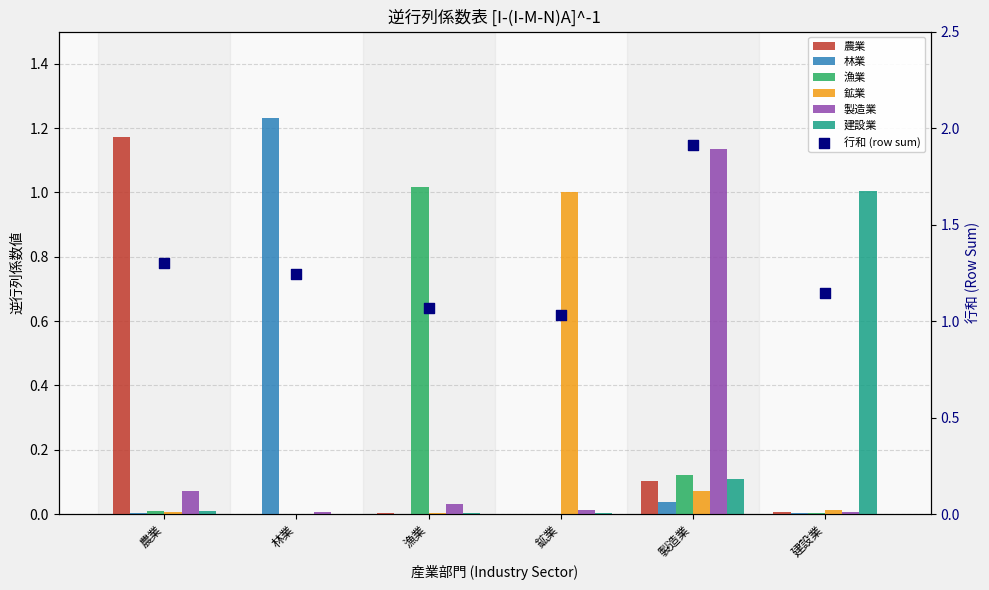

Which series has the largest total across all categories?

農業